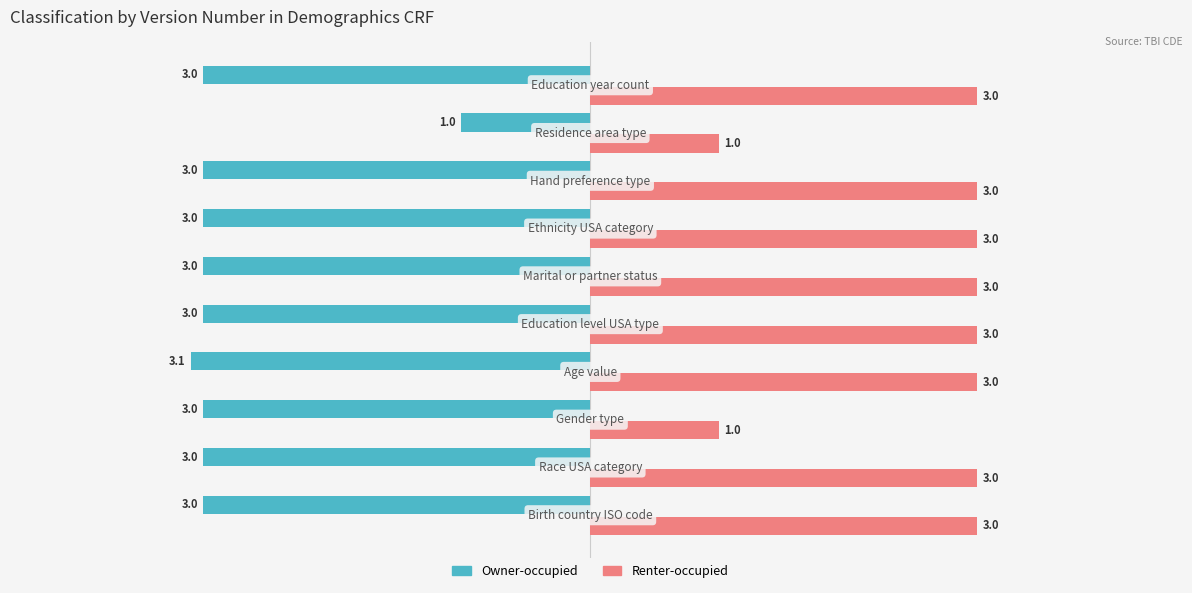

List the series in order of their peak value, highest first.

Renter-occupied, Owner-occupied